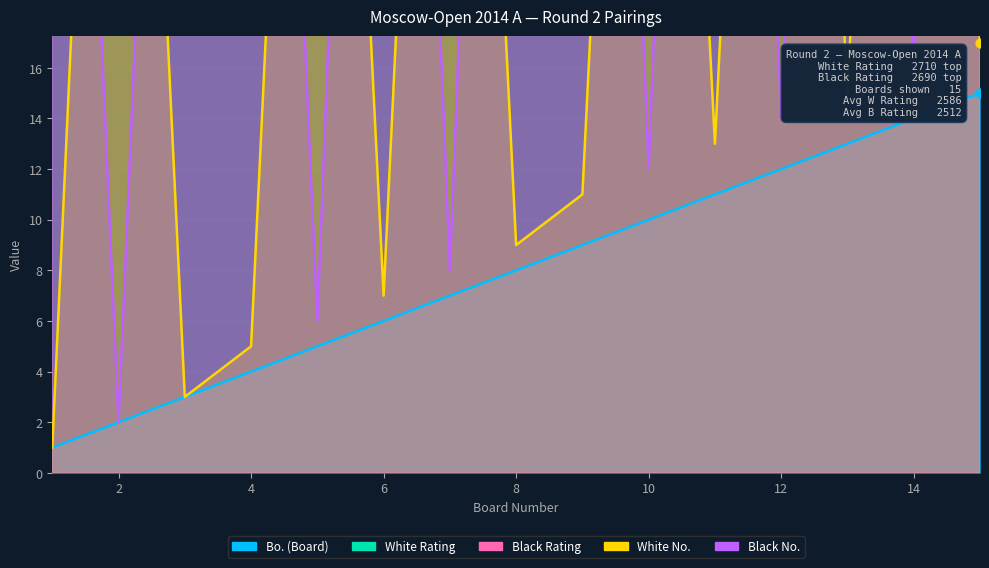

Which series has the widest spread of Y values?

Black Rating